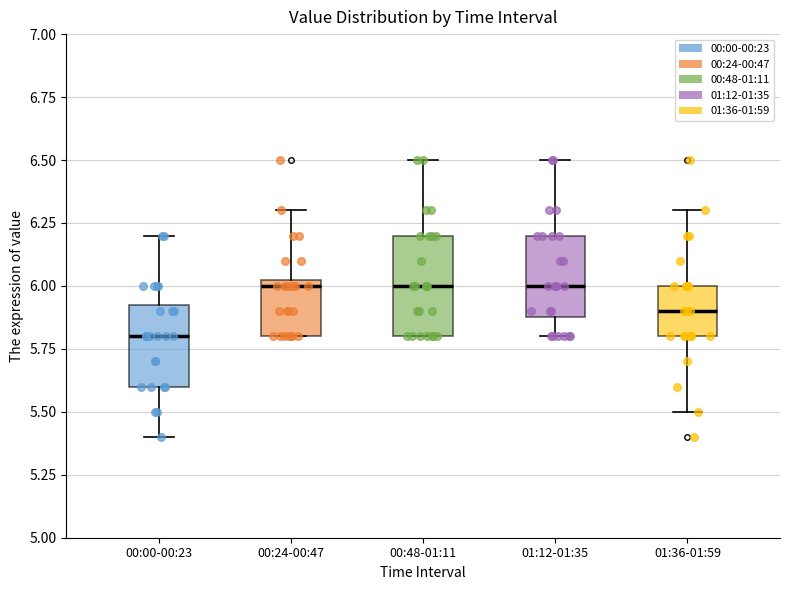

Comparing the boxes themselves (not the whiskers), which one is the tallest?

00:48-01:11